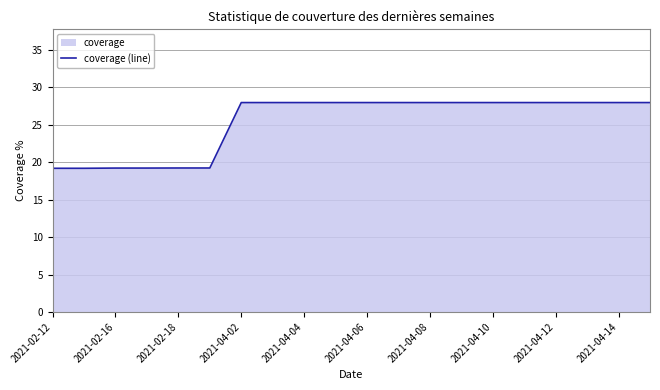

How many lines are shown in the chart?

1